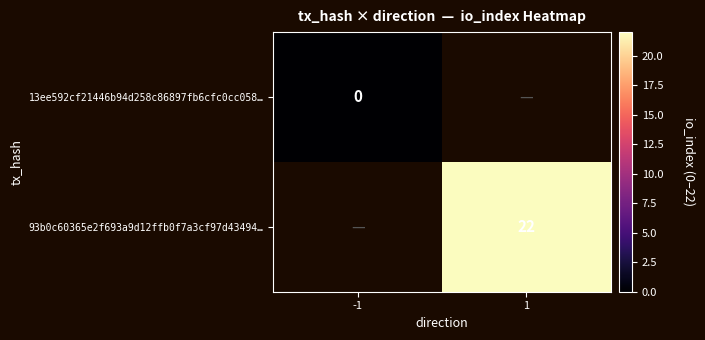

True or false: 93b0c60365e2f693a9d12ffb0f7a3cf97d43494… has a value of 35 at 1.

False